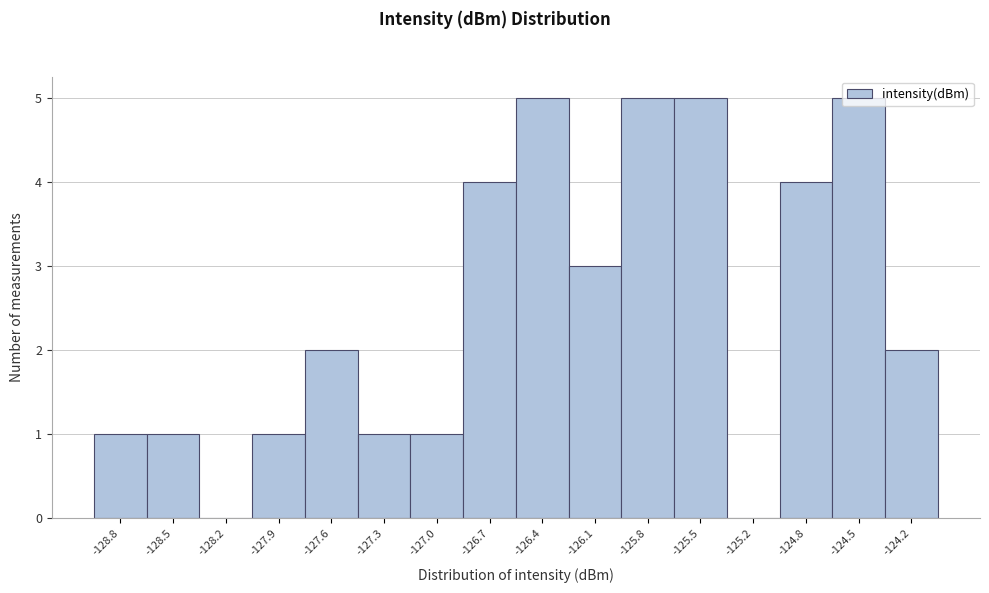

How tall is the bar that spans -127.75 to -127.45 on the x-axis? Neither the bar edges nor the heights are printed on the chart, so give them approximately, as read against the axes.

2